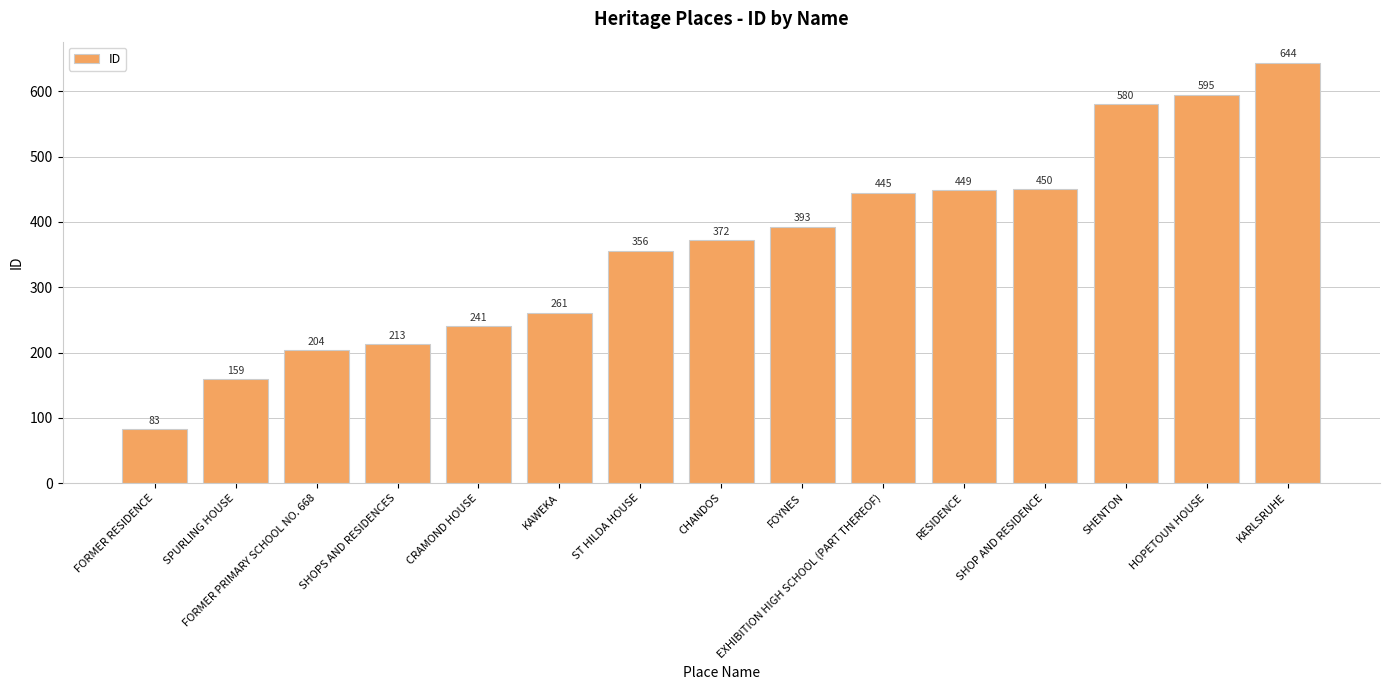

What is the average value?

363